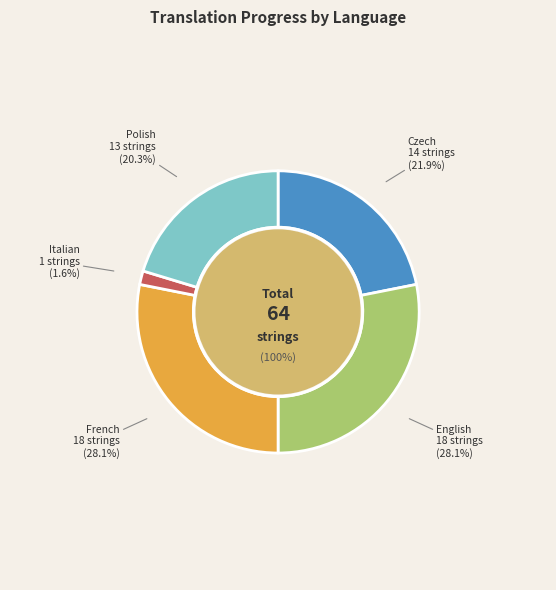

Which slice is the largest?

English